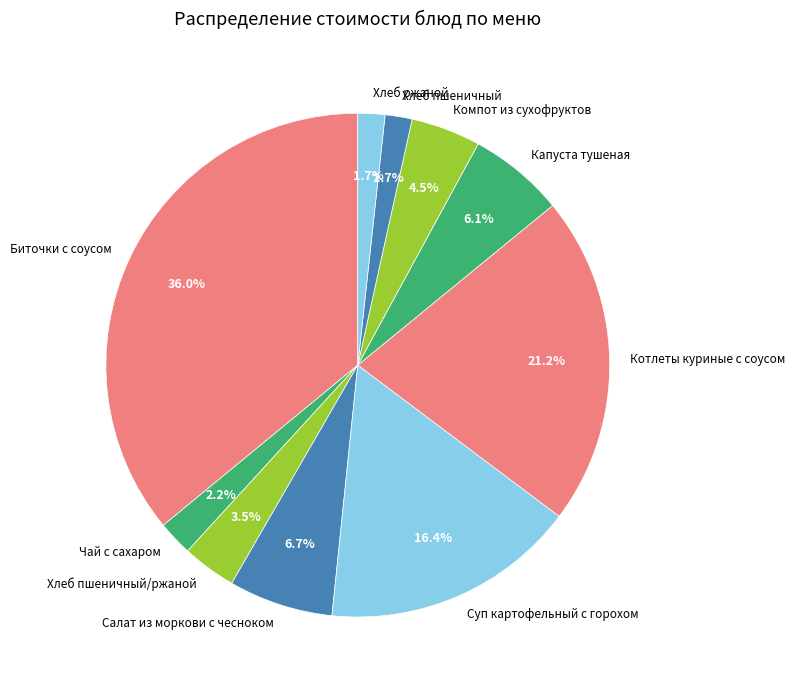

How many segments does this pie chart have?

10